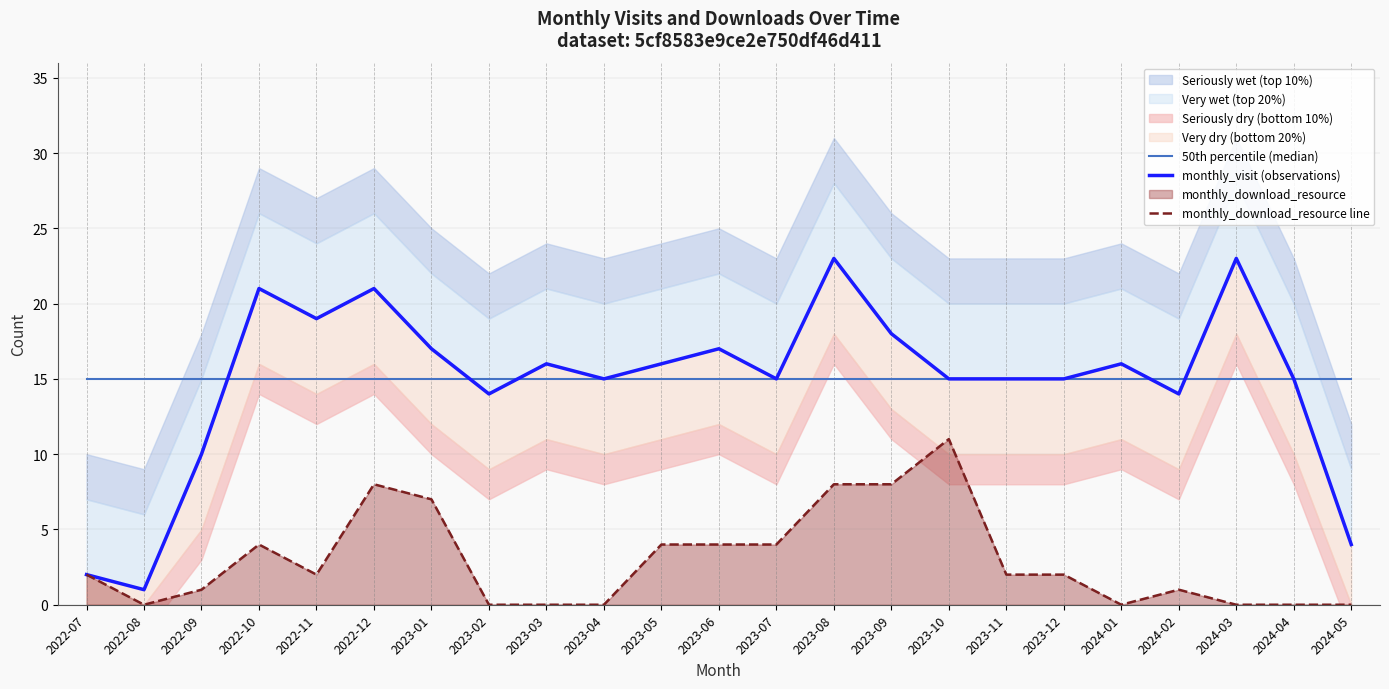

At which label is monthly_visit (observations) closest to 12?

2022-09